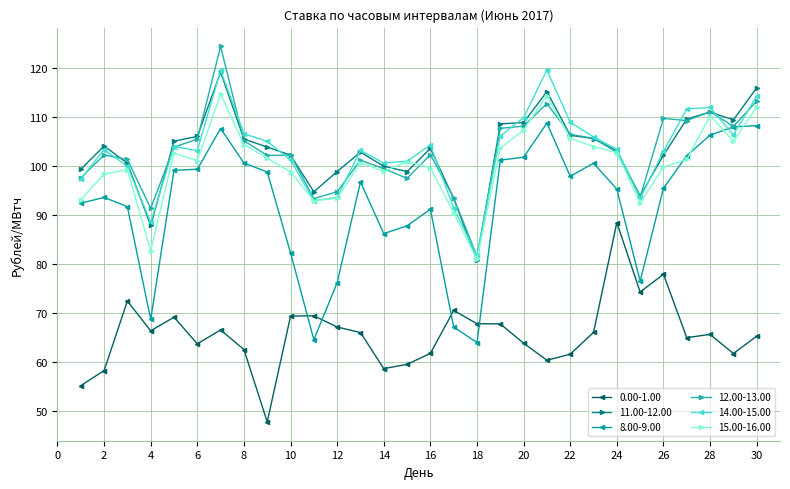

Which series has the largest range (max minus min)?

8.00-9.00